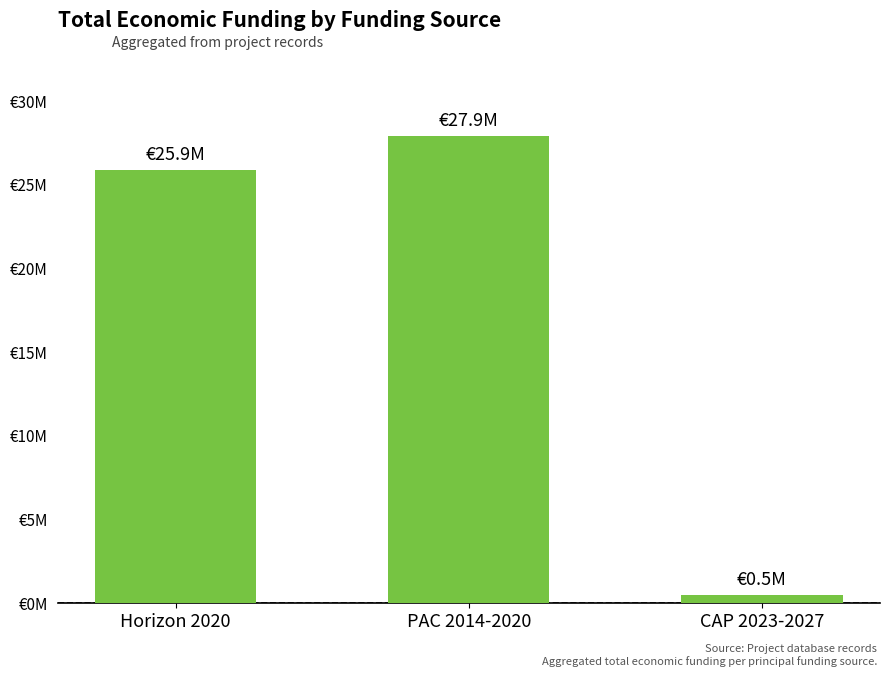

Count the number of data series in this chart.

1